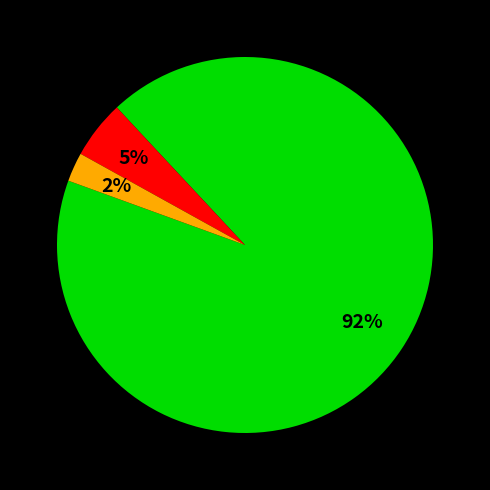

To the nearest percent, what is the average slice percentage?

33%